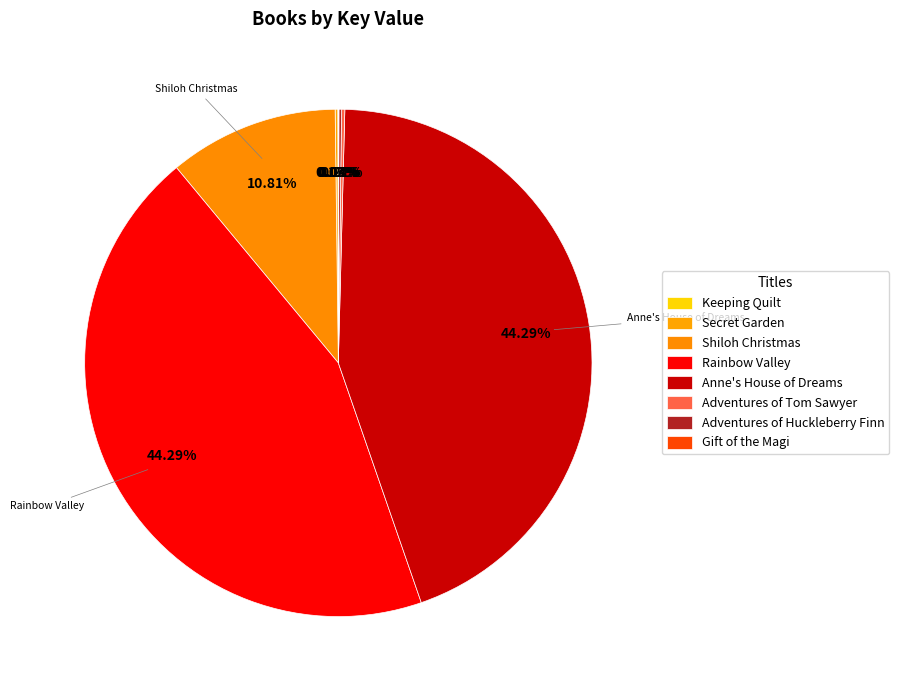

The Adventures of Tom Sawyer slice represents 1% of the pie. True or false?

False